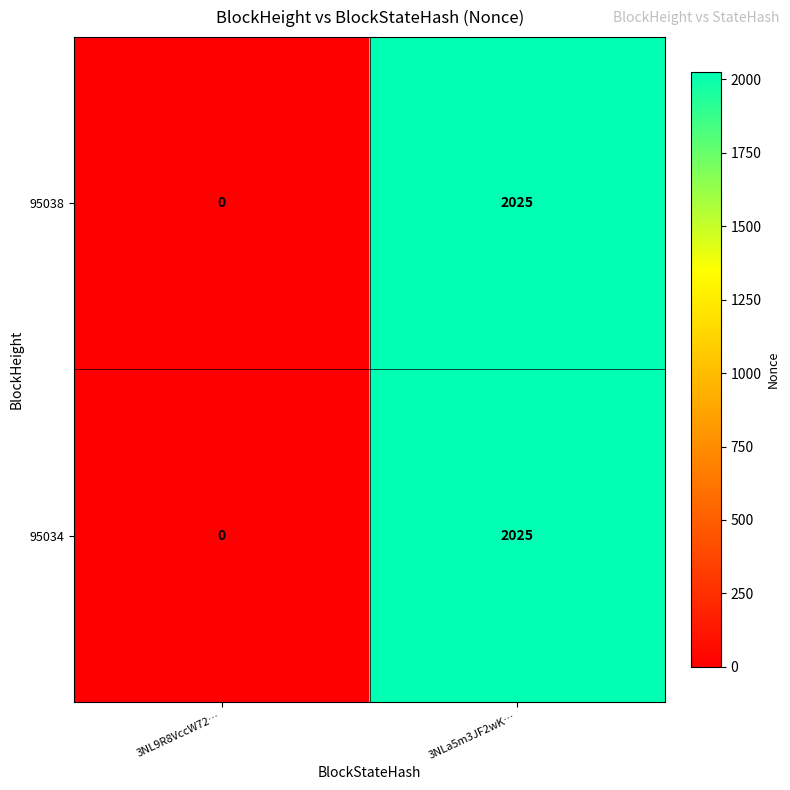

Read the 95038 value at 3NLa5m3JF2wK….

2025